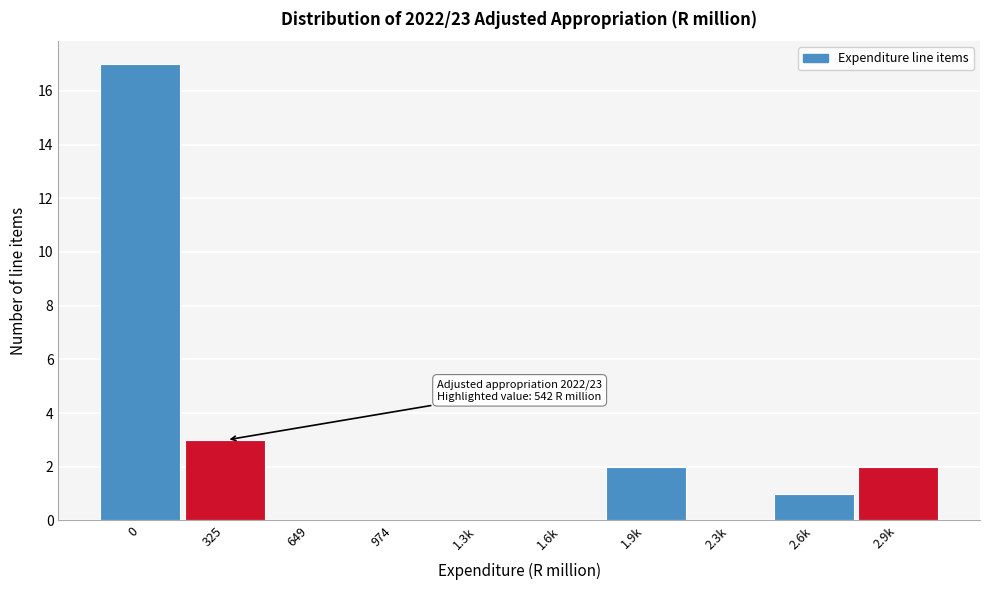

Reading left to right, transcribe all the data shown in this chart.

0=17	325=3	649=0	974=0	1.3k=0	1.6k=0	1.9k=2	2.3k=0	2.6k=1	2.9k=2